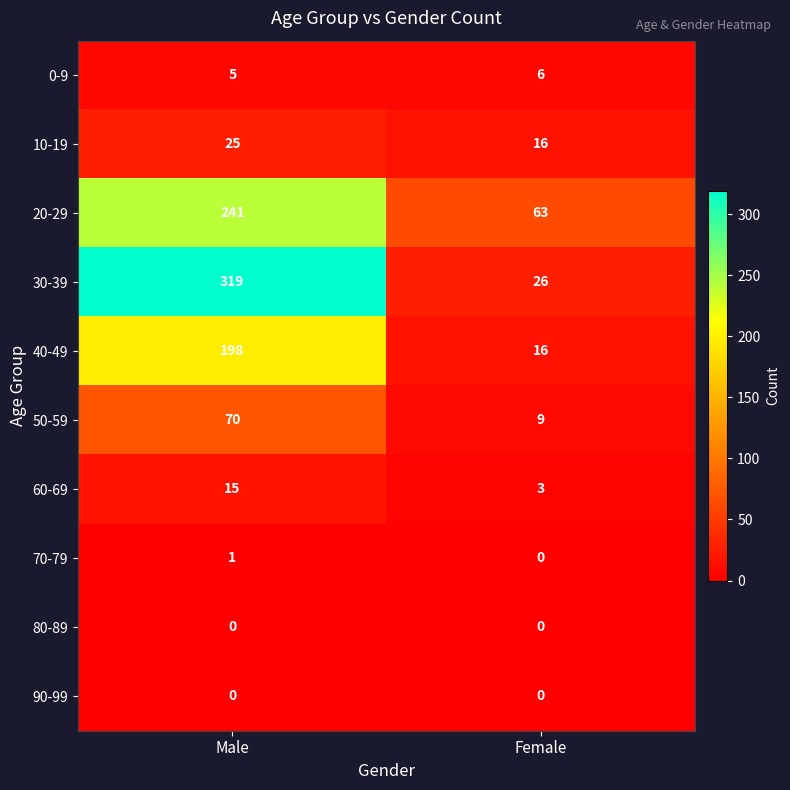

Reading left to right, list all the values displayed in this chart.

0-9: 5	6
10-19: 25	16
20-29: 241	63
30-39: 319	26
40-49: 198	16
50-59: 70	9
60-69: 15	3
70-79: 1	0
80-89: 0	0
90-99: 0	0